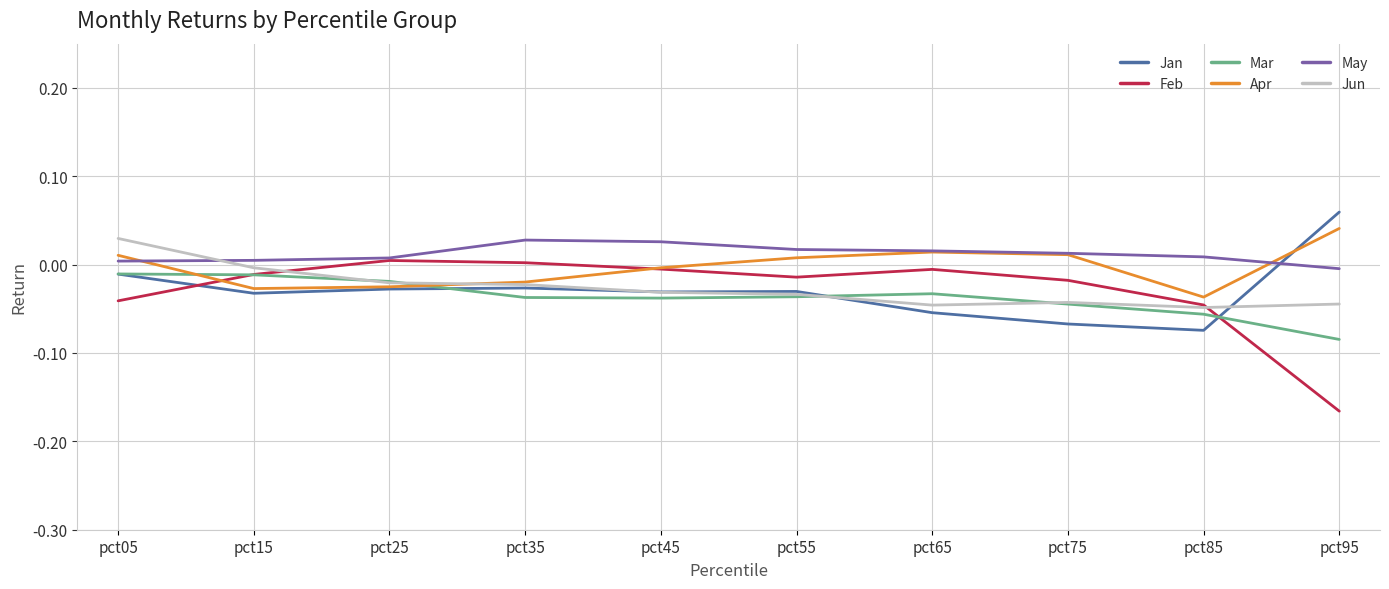

True or false: Jun and May intersect in this chart.

True